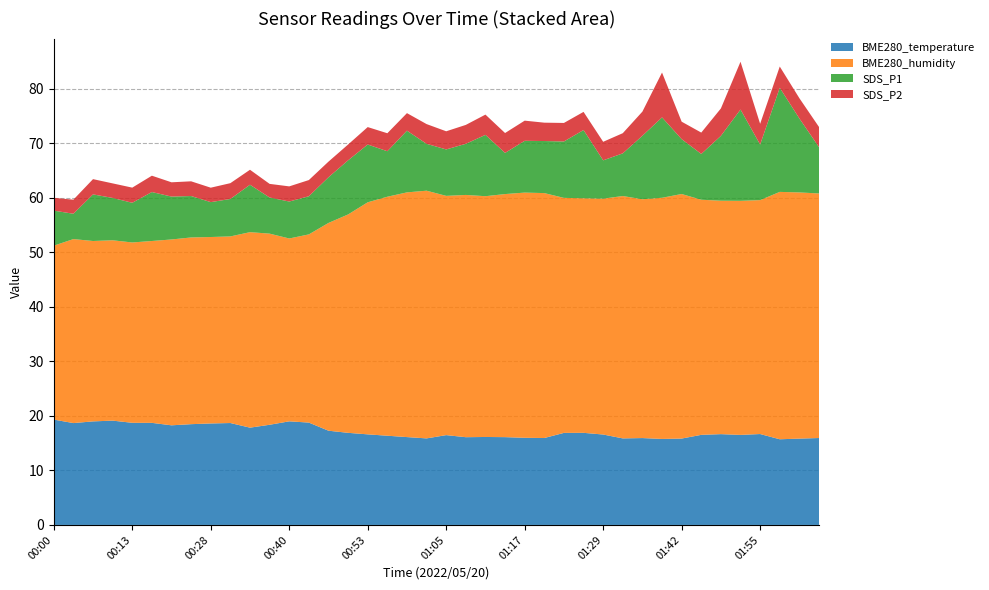

Reading right to left, list all the values displayed in this chart.

BME280_temperature: 02:04=15.9	02:01=15.8	01:58=15.7	01:55=16.7	01:51=16.5	01:48=16.7	01:45=16.5	01:42=15.8	01:39=15.8	01:35=15.9	01:32=15.9	01:29=16.6	01:26=16.9	01:23=16.9	01:20=15.9	01:17=16.0	01:14=16.1	01:11=16.1	01:08=16.1	01:05=16.5	01:02=15.9	00:59=16.1	00:56=16.4	00:53=16.6	00:50=16.9	00:47=17.3	00:43=18.8	00:40=19.0	00:37=18.4	00:34=17.9	00:31=18.7	00:28=18.6	00:22=18.5	00:19=18.3	00:16=18.7	00:13=18.7	00:10=19.1	00:07=19.0	00:03=18.7	00:00=19.3
BME280_humidity: 02:04=44.9	02:01=45.2	01:58=45.4	01:55=42.9	01:51=43.0	01:48=42.8	01:45=43.1	01:42=44.9	01:39=44.2	01:35=43.8	01:32=44.5	01:29=43.3	01:26=43.0	01:23=43.1	01:20=44.9	01:17=45.0	01:14=44.6	01:11=44.2	01:08=44.5	01:05=43.9	01:02=45.5	00:59=44.9	00:56=43.9	00:53=42.6	00:50=40.1	00:47=38.1	00:43=34.5	00:40=33.5	00:37=35.1	00:34=35.9	00:31=34.2	00:28=34.2	00:22=34.3	00:19=34.1	00:16=33.4	00:13=33.1	00:10=33.1	00:07=33.1	00:03=33.8	00:00=31.9
SDS_P1: 02:04=8.5	02:01=13.6	01:58=19.1	01:55=10.2	01:51=16.8	01:48=11.9	01:45=8.4	01:42=10.1	01:39=14.8	01:35=11.7	01:32=7.8	01:29=7.0	01:26=12.5	01:23=10.3	01:20=9.6	01:17=9.5	01:14=7.5	01:11=11.2	01:08=9.4	01:05=8.5	01:02=8.6	00:59=11.3	00:56=8.3	00:53=10.6	00:50=9.9	00:47=8.4	00:43=7.0	00:40=6.8	00:37=6.6	00:34=8.7	00:31=6.9	00:28=6.4	00:22=7.6	00:19=7.9	00:16=9.0	00:13=7.3	00:10=7.8	00:07=8.6	00:03=4.7	00:00=6.4
SDS_P2: 02:04=3.7	02:01=3.7	01:58=3.9	01:55=3.8	01:51=8.8	01:48=5.0	01:45=3.9	01:42=3.2	01:39=8.2	01:35=4.4	01:32=3.7	01:29=3.4	01:26=3.3	01:23=3.4	01:20=3.4	01:17=3.7	01:14=3.6	01:11=3.7	01:08=3.5	01:05=3.3	01:02=3.6	00:59=3.2	00:56=3.3	00:53=3.2	00:50=2.9	00:47=2.9	00:43=3.0	00:40=2.8	00:37=2.5	00:34=2.8	00:31=2.9	00:28=2.6	00:22=2.7	00:19=2.6	00:16=3.0	00:13=2.8	00:10=2.7	00:07=2.8	00:03=2.6	00:00=2.4